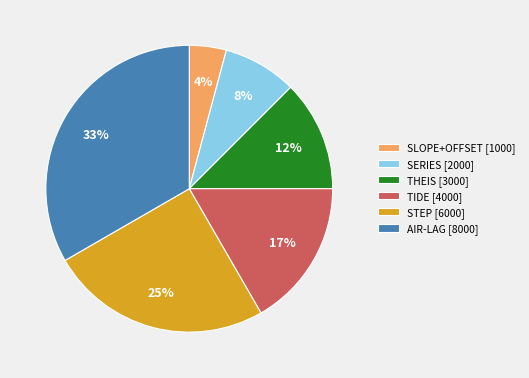

Is there any slice that represents more than half of the pie?

No